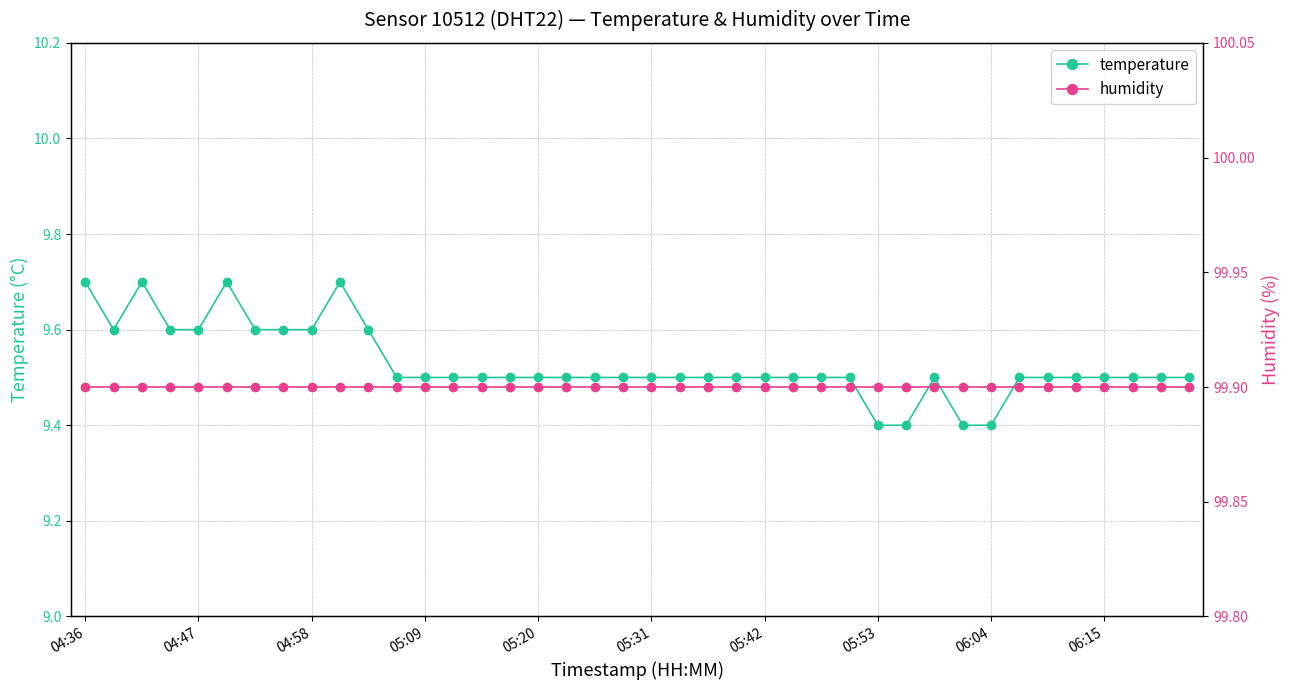

What is the maximum value for temperature?

9.7